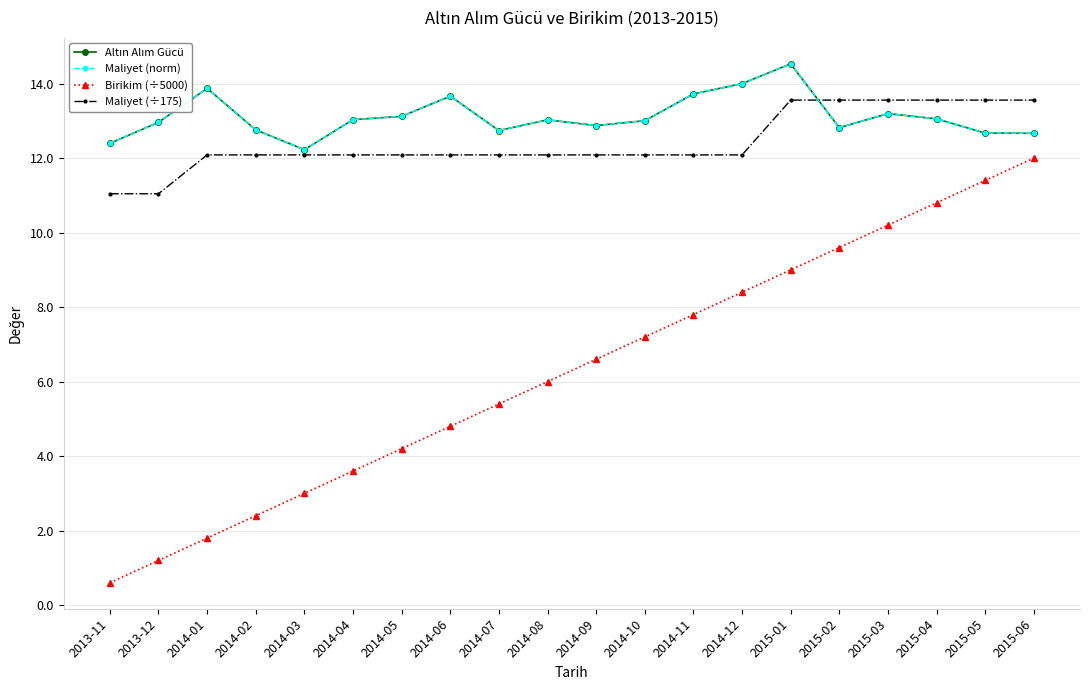

True or false: Birikim (÷5000) and Maliyet (norm) cross at least once.

False